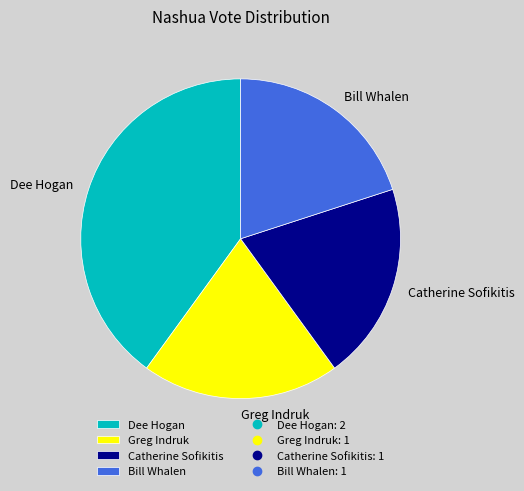

Between Bill Whalen and Dee Hogan, which is larger?

Dee Hogan